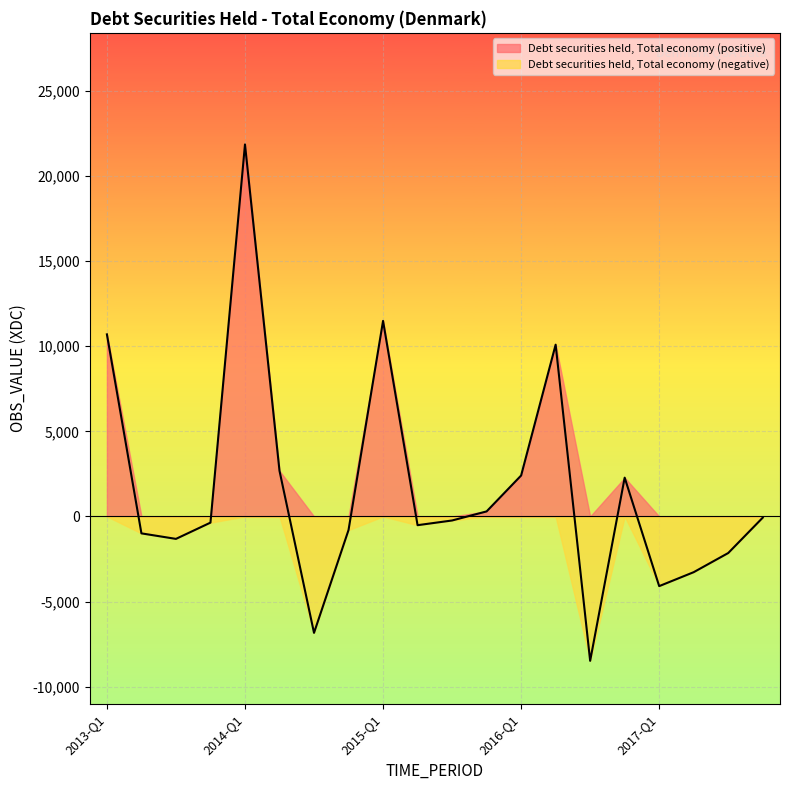

At which category does the chart reach its minimum across all series?

2016-Q3